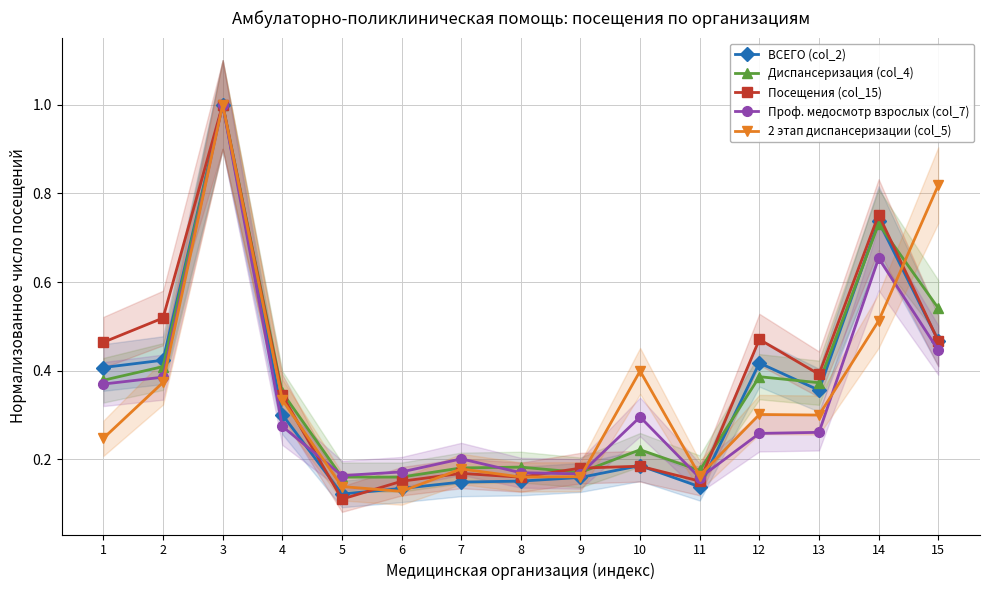

Reading left to right, what are all the values shown in this chart?

ВСЕГО (col_2): 0.4	0.4	1.0	0.3	0.1	0.1	0.1	0.2	0.2	0.2	0.1	0.4	0.4	0.7	0.5
Диспансеризация (col_4): 0.4	0.4	1.0	0.4	0.2	0.2	0.2	0.2	0.2	0.2	0.2	0.4	0.4	0.7	0.5
Посещения (col_15): 0.5	0.5	1.0	0.3	0.1	0.2	0.2	0.2	0.2	0.2	0.2	0.5	0.4	0.8	0.5
Проф. медосмотр взрослых (col_7): 0.4	0.4	1.0	0.3	0.2	0.2	0.2	0.2	0.2	0.3	0.2	0.3	0.3	0.7	0.4
2 этап диспансеризации (col_5): 0.2	0.4	1.0	0.3	0.1	0.1	0.2	0.2	0.2	0.4	0.2	0.3	0.3	0.5	0.8